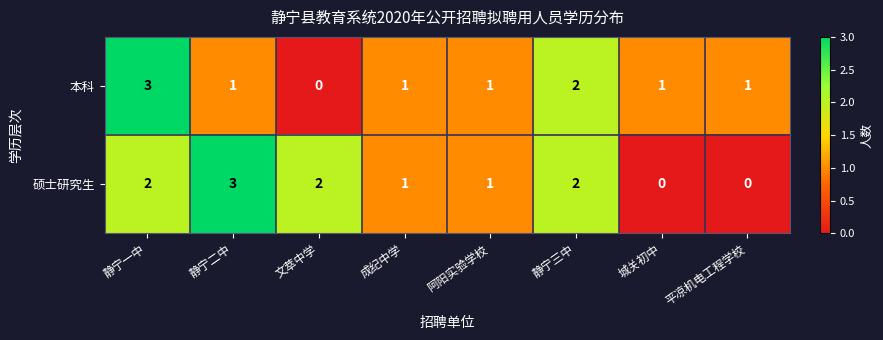

Is it true that 本科 equals 1 at 静宁二中?

True